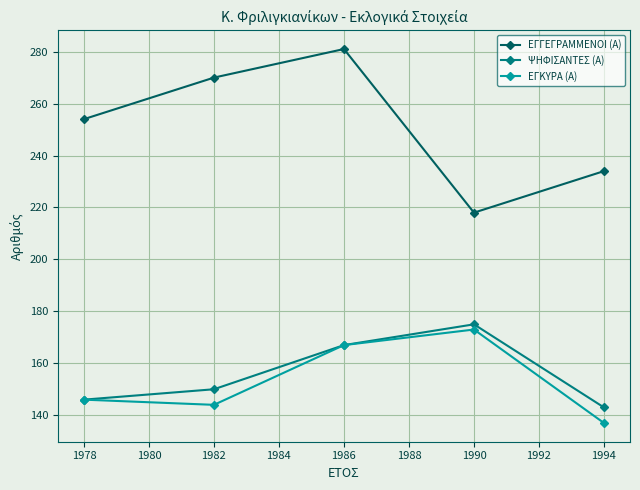

Is it true that ΨΗΦΙΣΑΝΤΕΣ (Α) equals 205 at 1978?

False